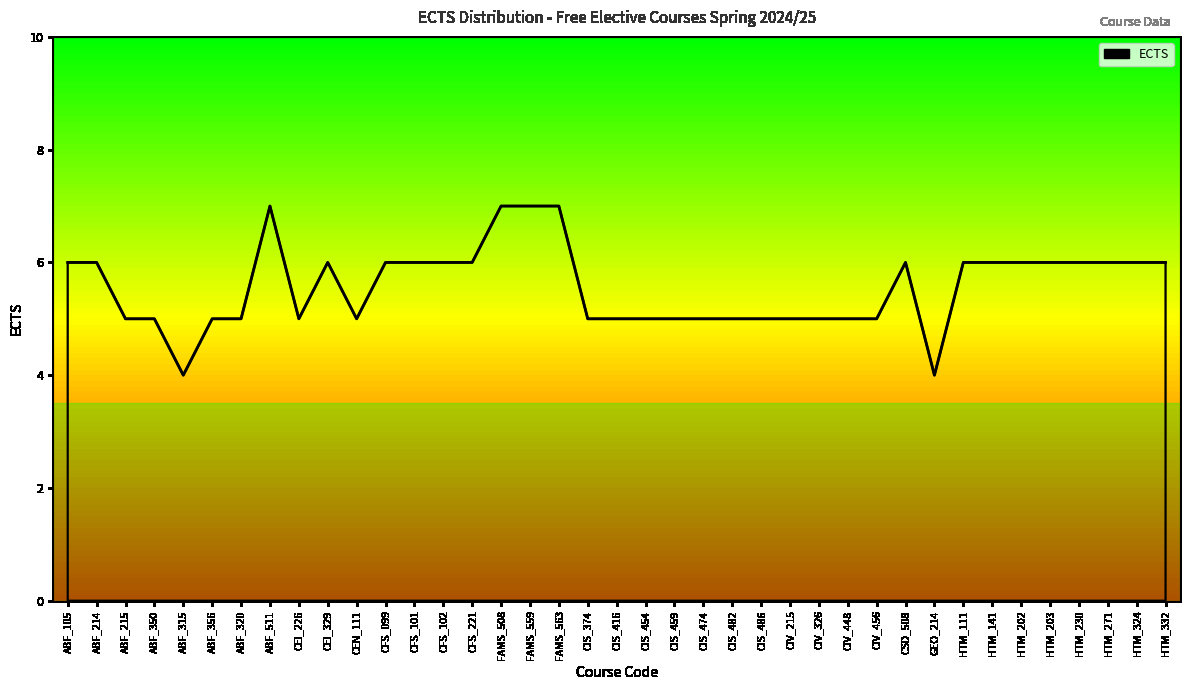

What is the maximum value shown in the chart?

7